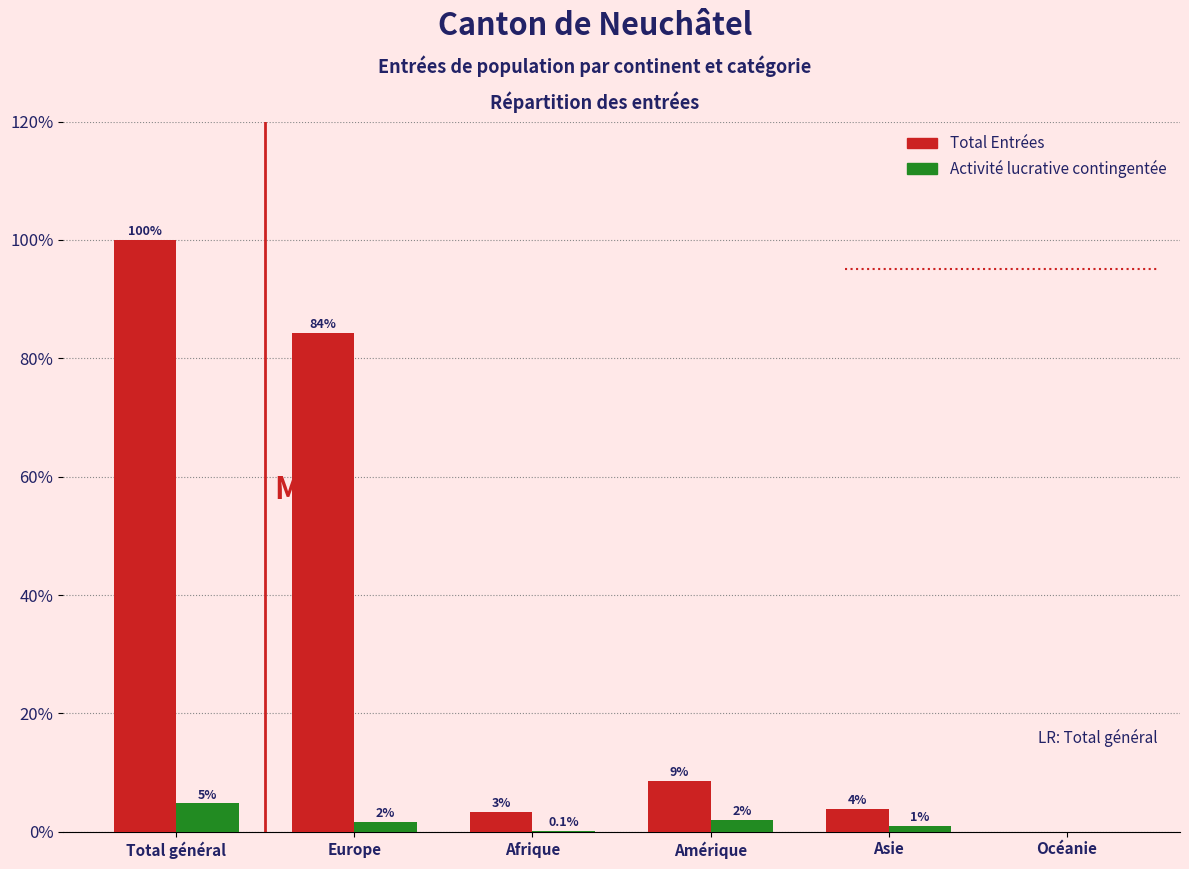

Is the value of Total Entrées at Amérique greater than the value of Activité lucrative contingentée at Océanie?

Yes